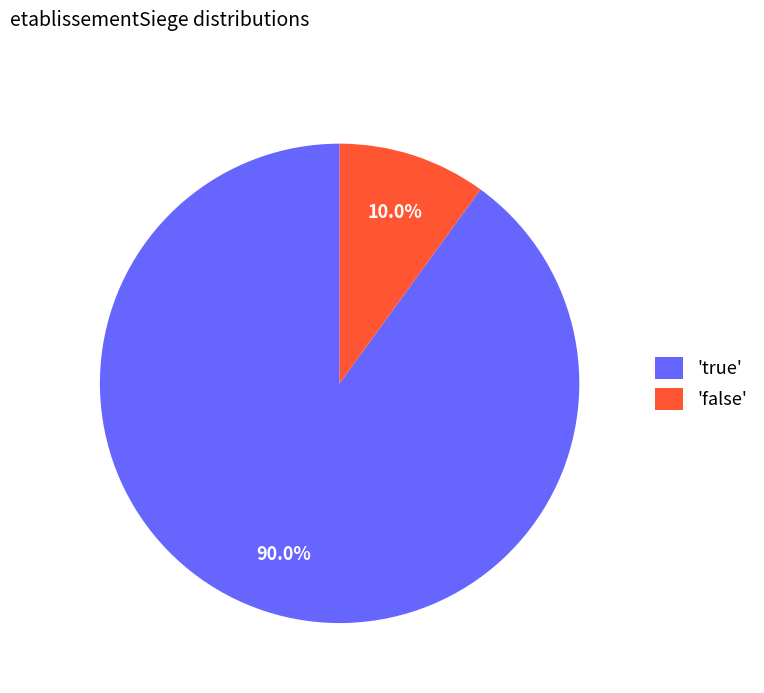

How much of the chart is everything except 'false'?

90.0%